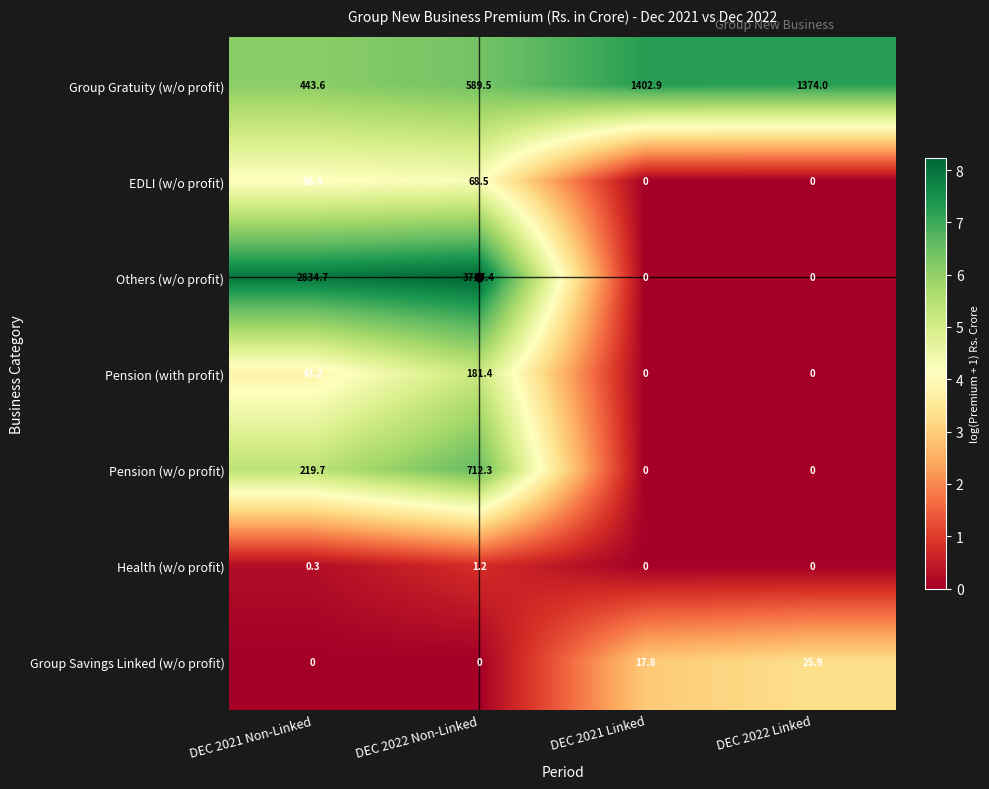

Is it true that Others (w/o profit) equals 0.0 at DEC 2022 Linked?

True